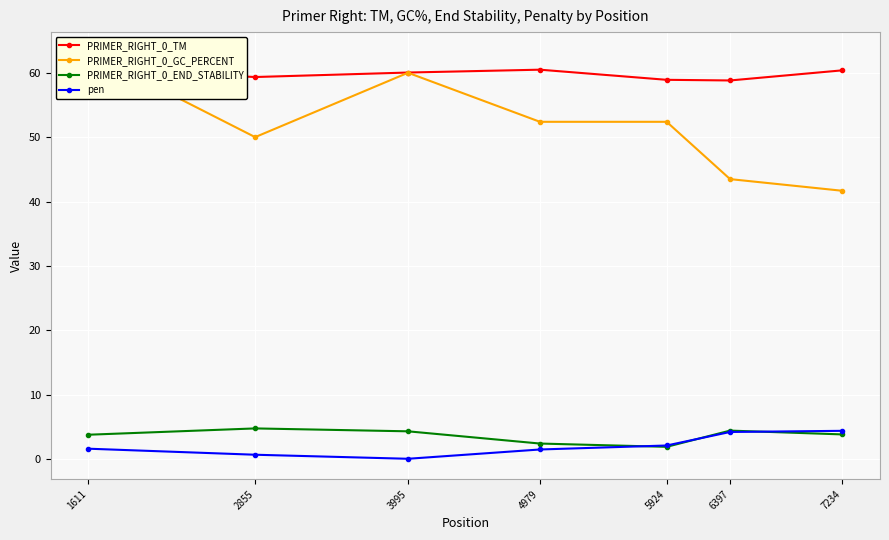

Which category has the lowest value in the pen series?

3995